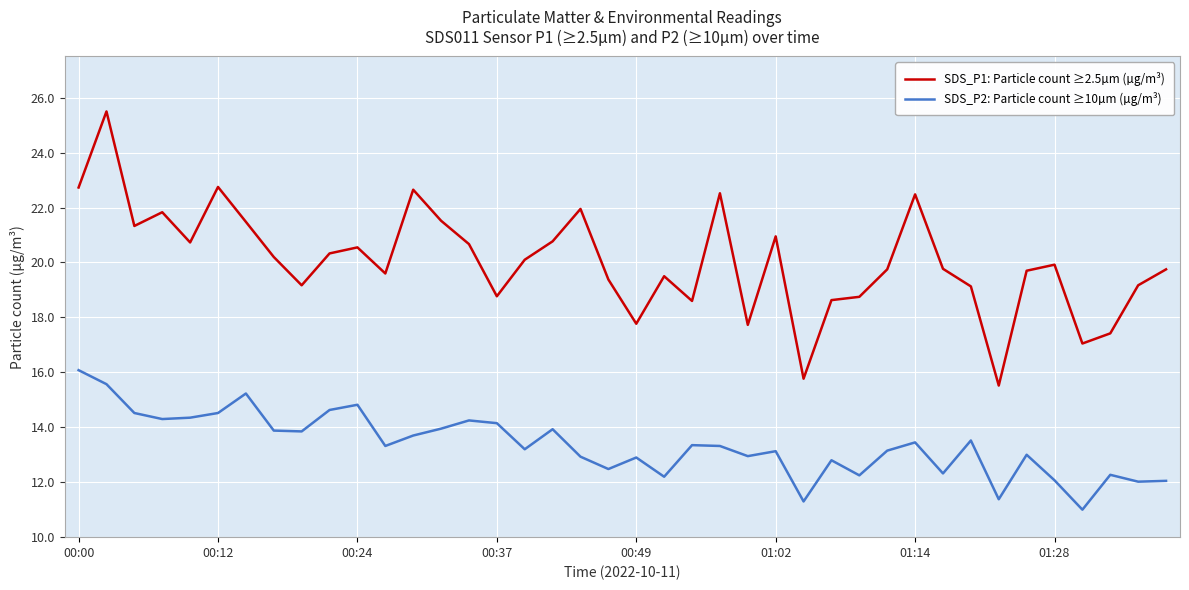

What is the highest value of the SDS_P2: Particle count ≥10µm (µg/m³) series?

16.1